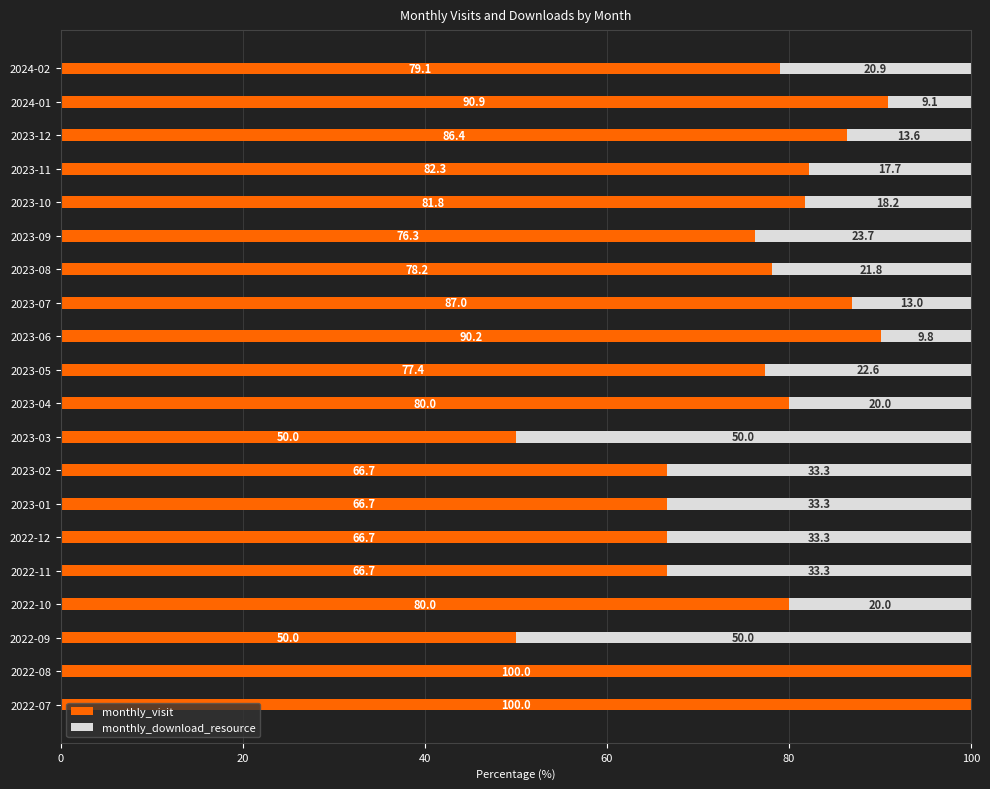

Count the number of categories in the chart.

20